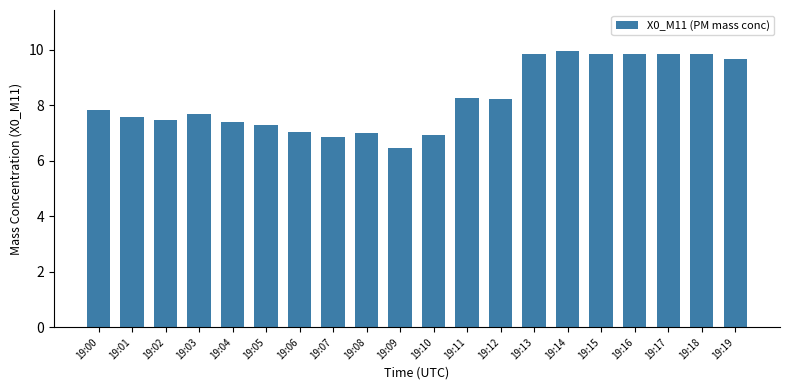

At which category does the chart reach its minimum across all series?

19:09